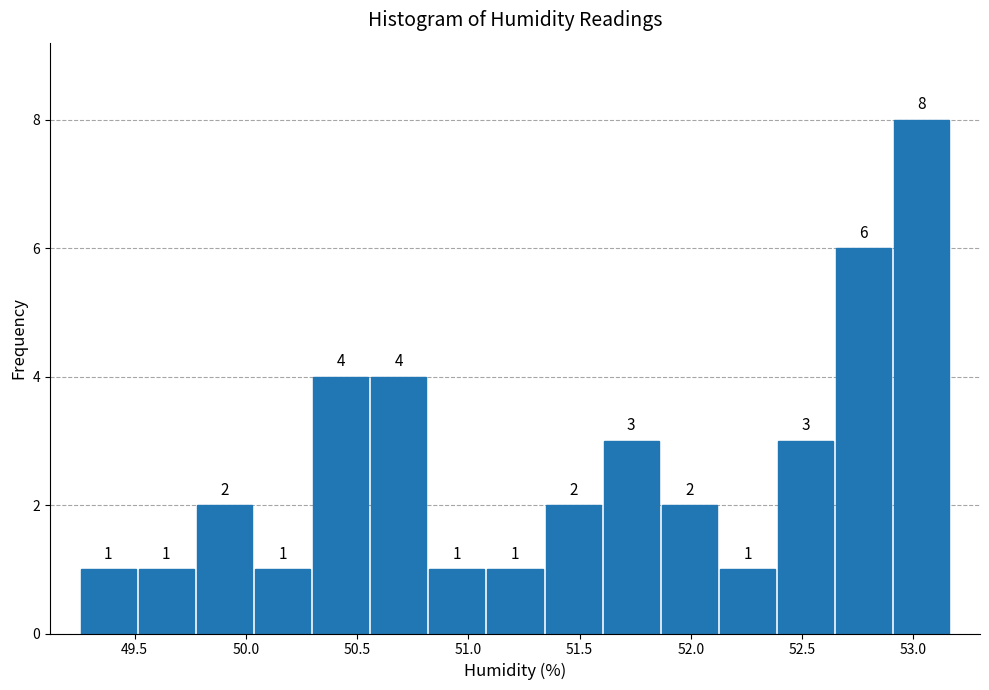

Reading left to right, transcribe this chart: for each bar, give the range it covers on the x-axis and its height. The bar edges are not printed on the chart, so give them approximately, as read against the axis.

49.25 to 49.50: 1
49.50 to 49.75: 1
49.75 to 50.05: 2
50.05 to 50.30: 1
50.30 to 50.55: 4
50.55 to 50.80: 4
50.80 to 51.10: 1
51.10 to 51.35: 1
51.35 to 51.60: 2
51.60 to 51.85: 3
51.85 to 52.10: 2
52.10 to 52.40: 1
52.40 to 52.65: 3
52.65 to 52.90: 6
52.90 to 53.15: 8